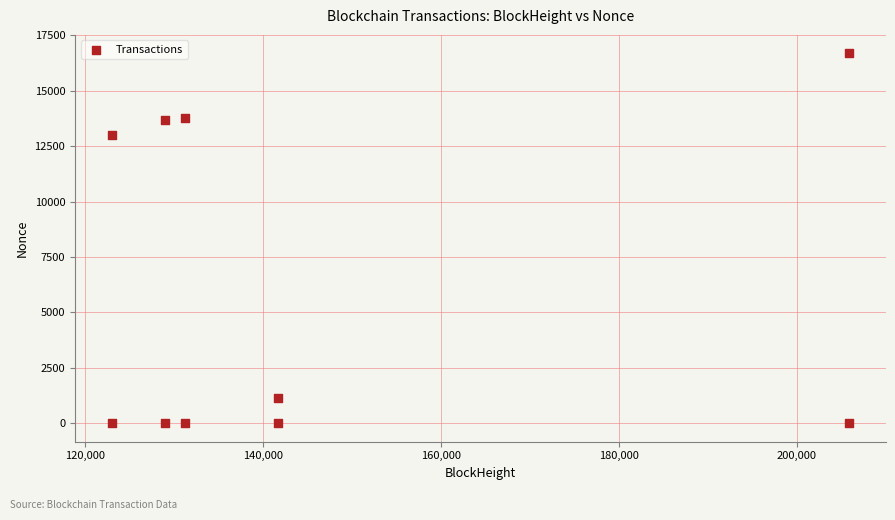

What Y value in the scatter plot is closest to 8346?

12994